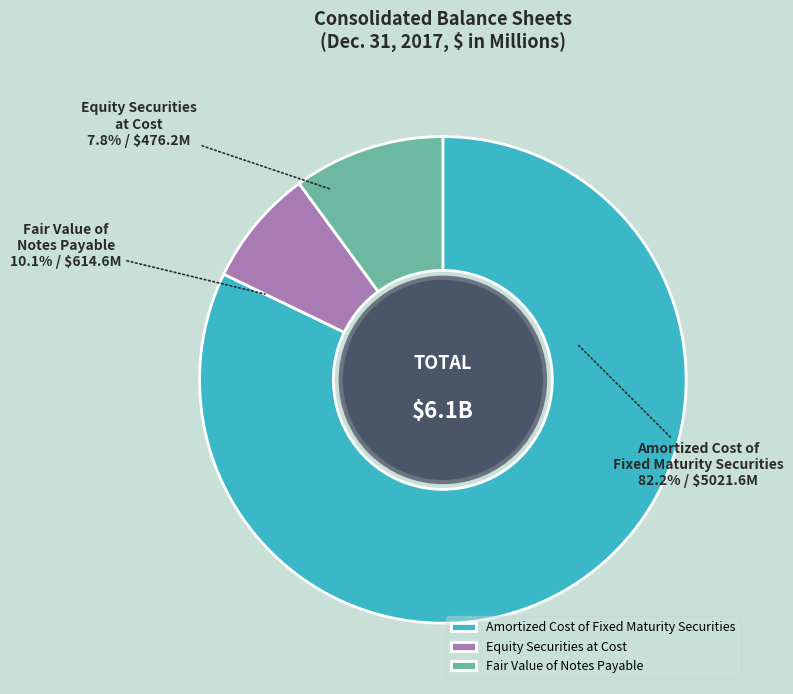

Which slice represents more than half of the pie?

Amortized Cost of Fixed Maturity Securities